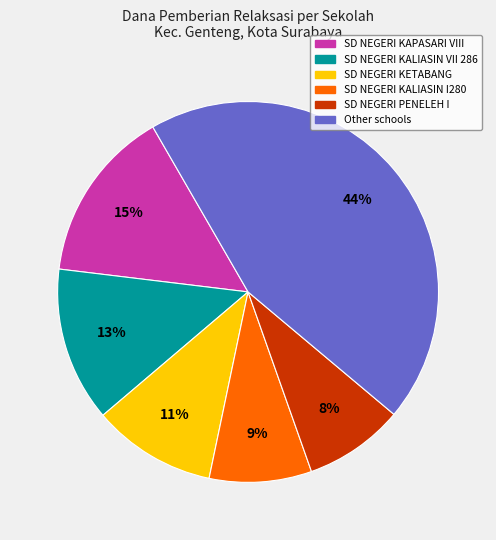

To the nearest percent, what is the difference between the largest and smallest slice percentages?

36%